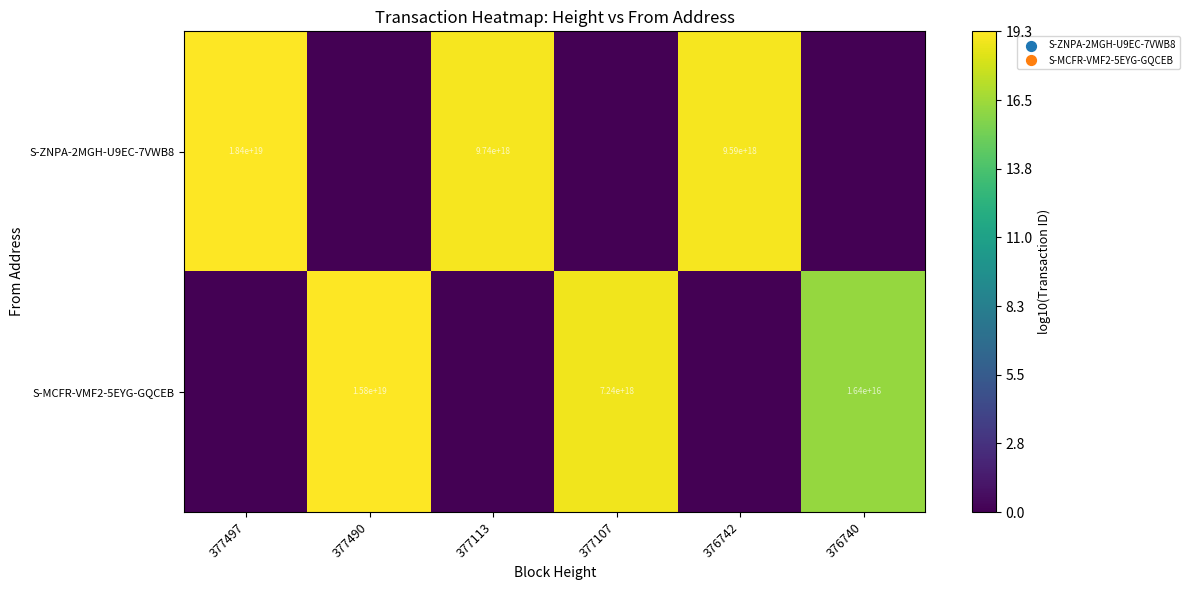

The S-ZNPA-2MGH-U9EC-7VWB8 series shows 18400000000000000000 at 377497. True or false?

True